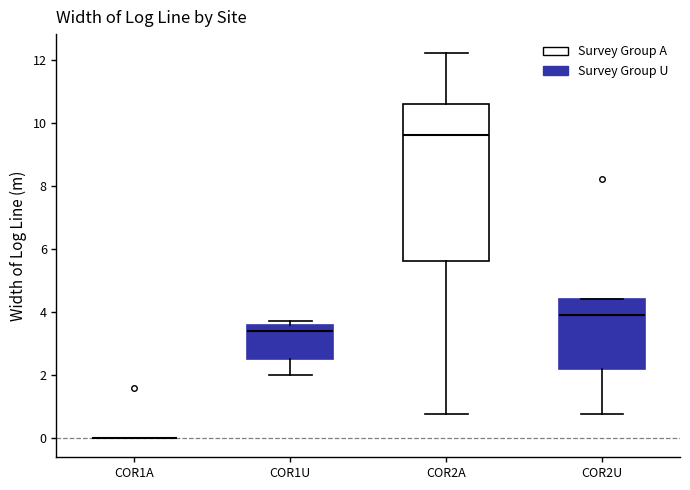

Reading left to right, transcribe this box plot: for each box, give where its median line is, the range the box spans, and where its two whiskers end, as read against the y-axis. The values are not printed on the chart, so give them approximately, as read against the axis.

COR1A: box collapsed to a line at 0.0, whiskers 0.0 to 0.0
COR1U: median 3.4, box 2.6 to 3.6, whiskers 2.0 to 3.8
COR2A: median 9.6, box 5.6 to 10.6, whiskers 0.8 to 12.2
COR2U: median 4.0, box 2.2 to 4.4, whiskers 0.8 to 4.4